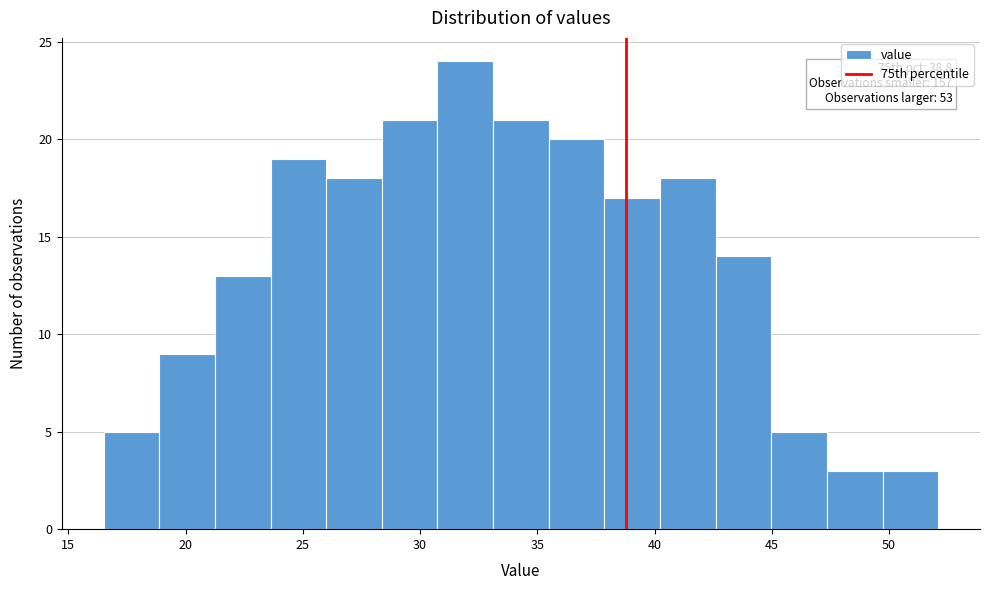

Over which range of the x-axis is the bar tallest?

30.5 to 33.0